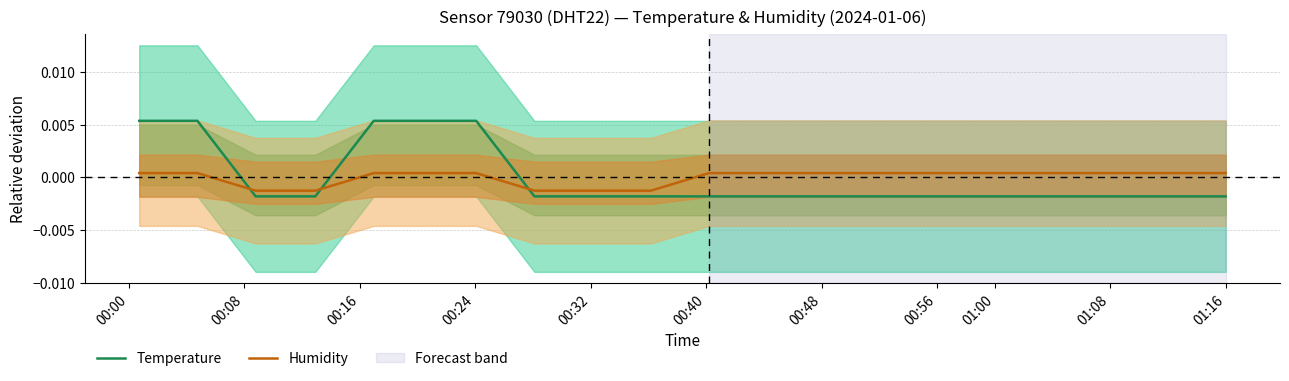

After their last crossing, which series has the higher values: Humidity or Temperature?

Humidity